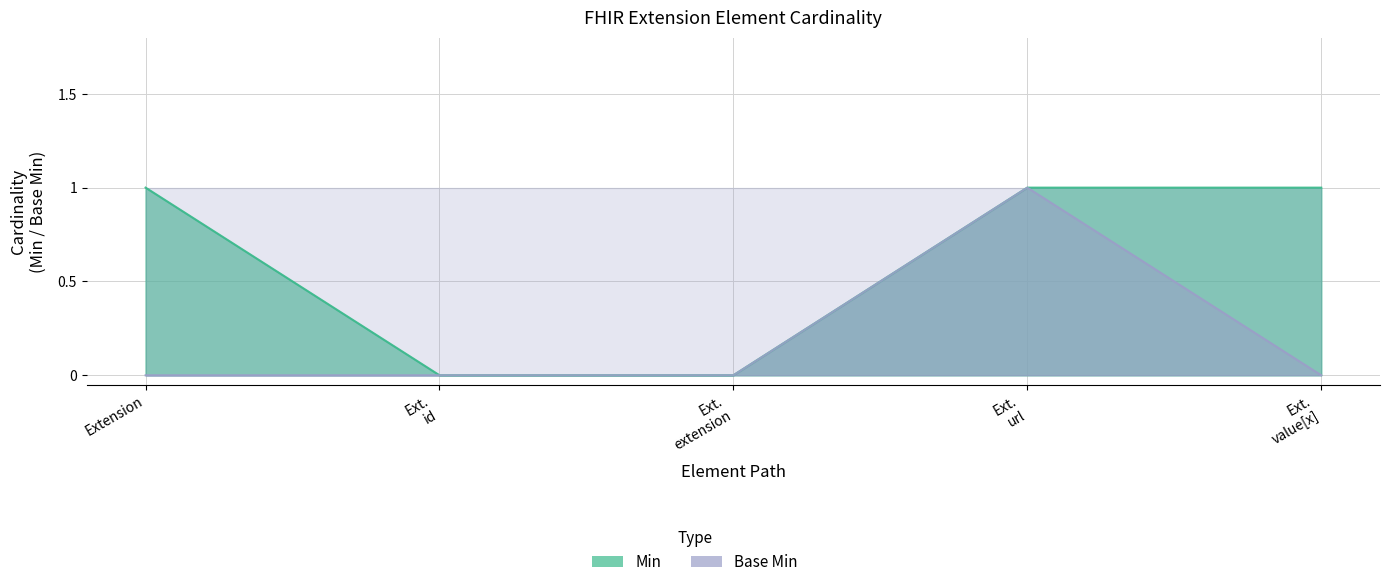

What is the difference between the highest and lowest values at Ext. value[x]?

1